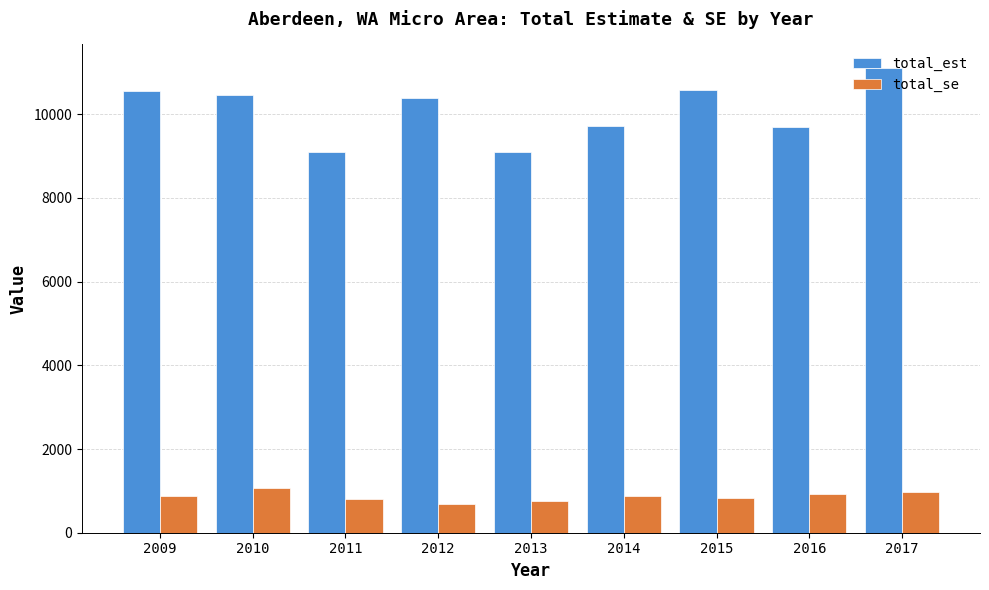

What is the sum of the total_se values at 2010 and 2011?

1862.0